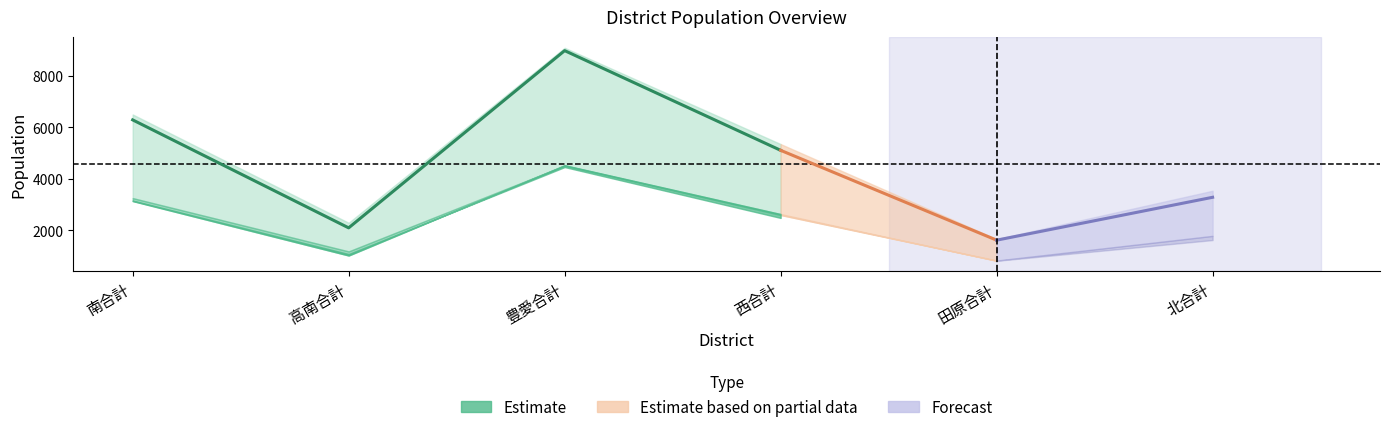

True or false: 日本人計 and 日本人男 intersect in this chart.

False